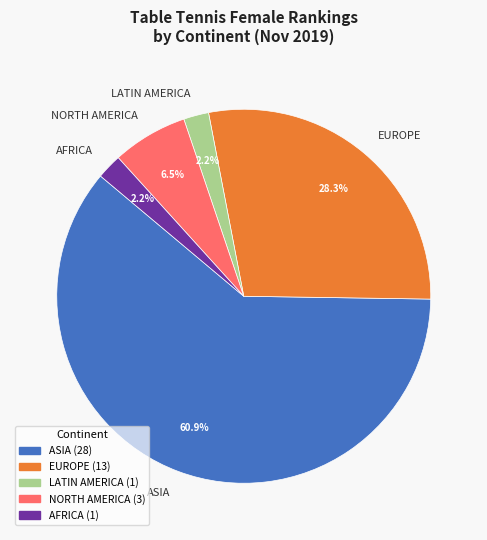

Which category has the biggest portion of the pie?

ASIA